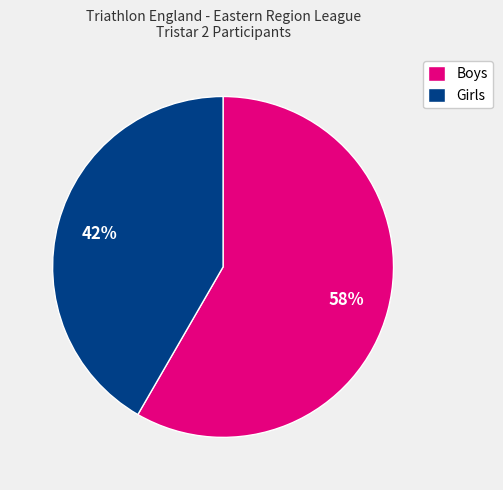

What percentage is the Boys slice, to the nearest percent?

58%